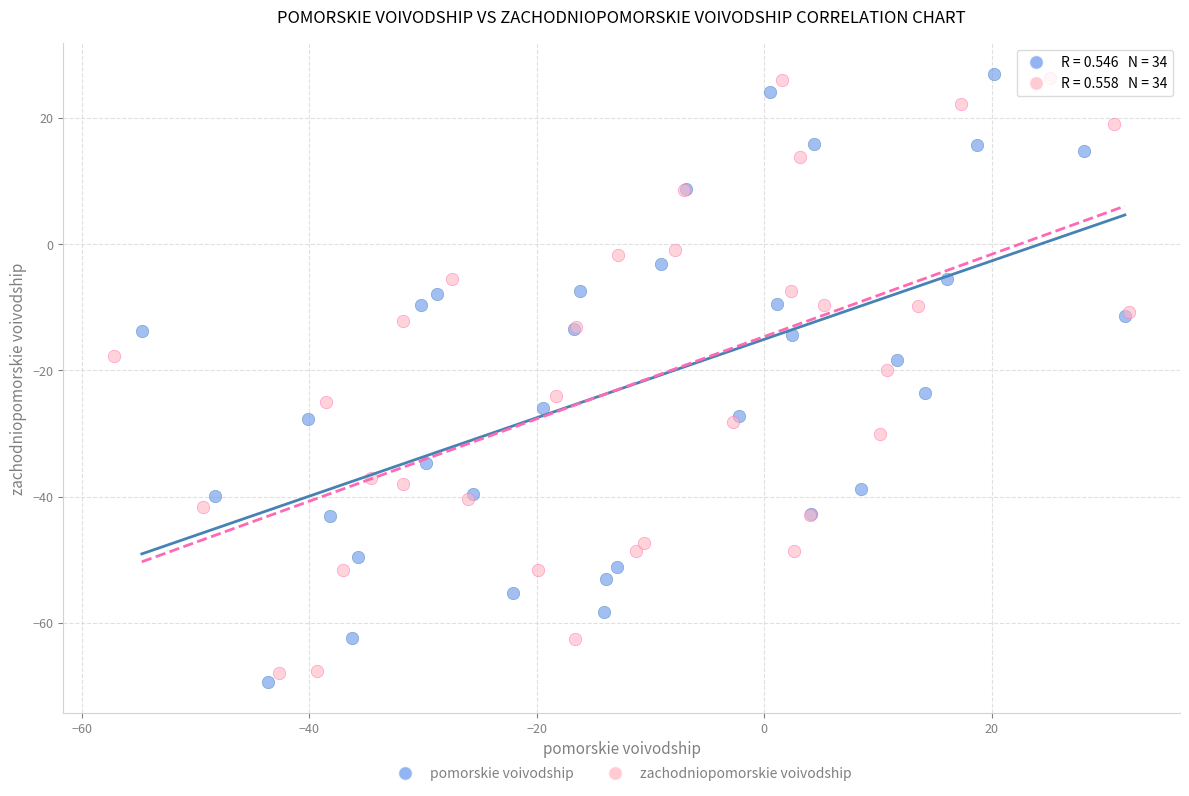

Which series contains the lowest Y value?

pomorskie voivodship